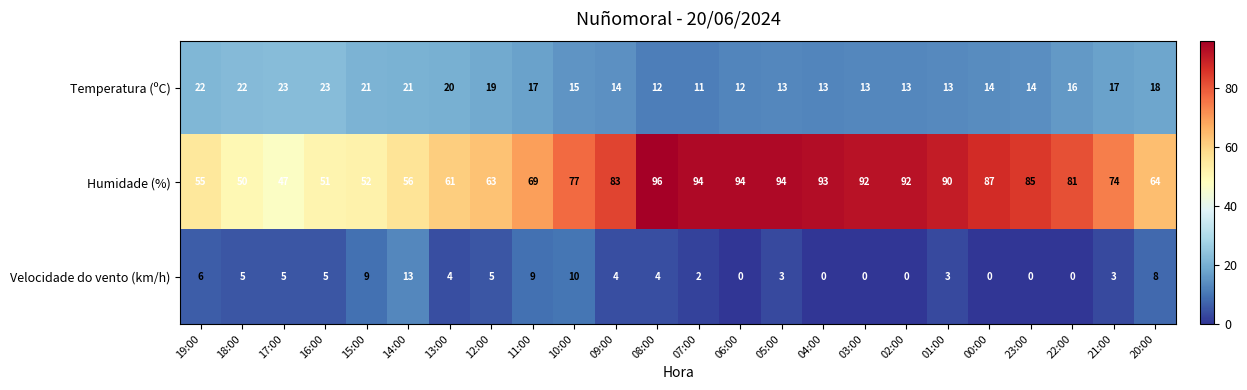

At which category is the sum across all series the highest?

08:00